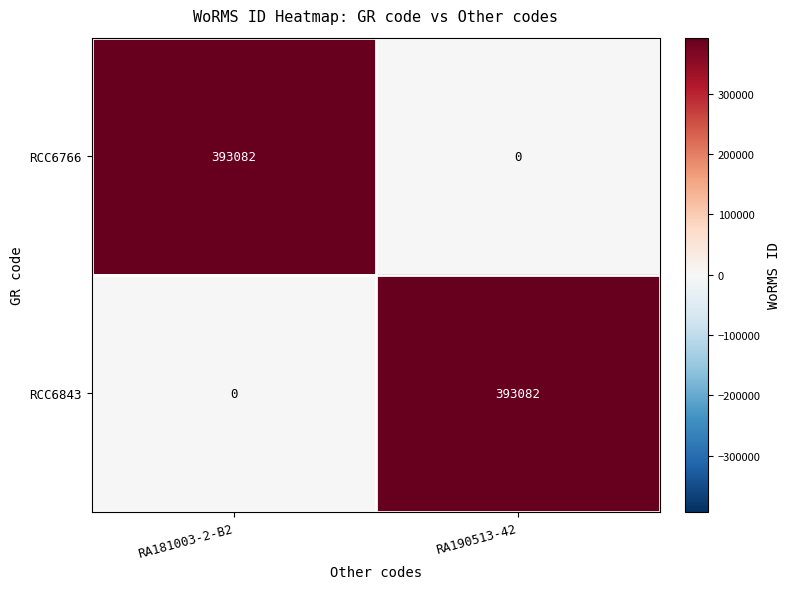

Which category has the lowest value in the RCC6766 series?

RA190513-42